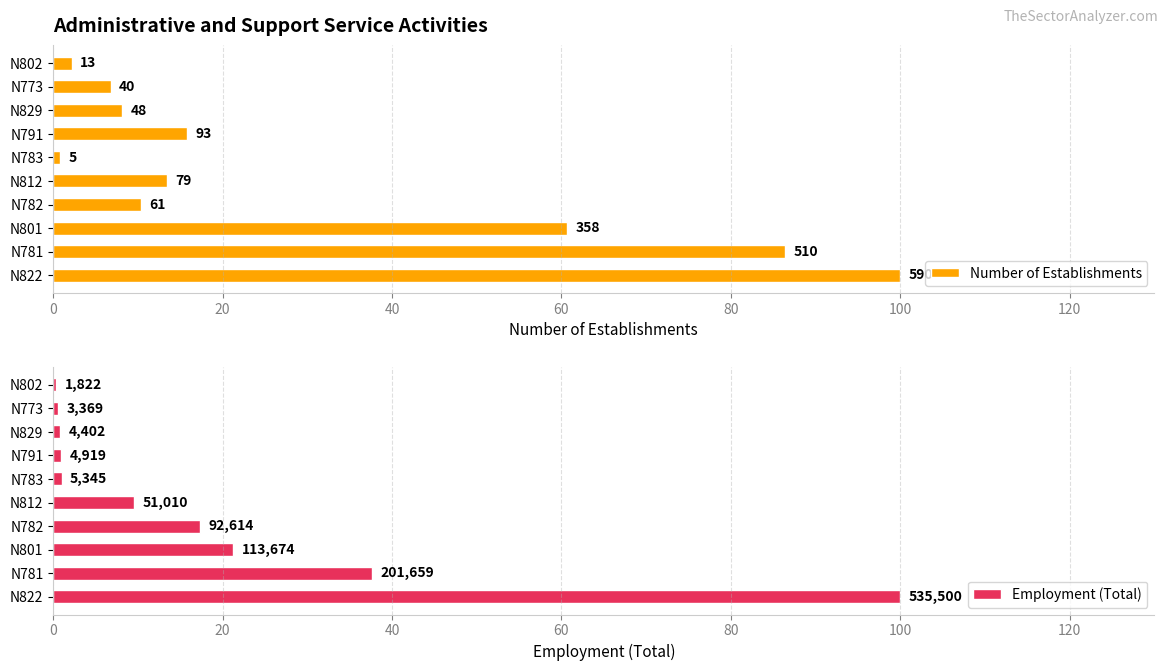

What is the minimum value for Number of Establishments?

0.8